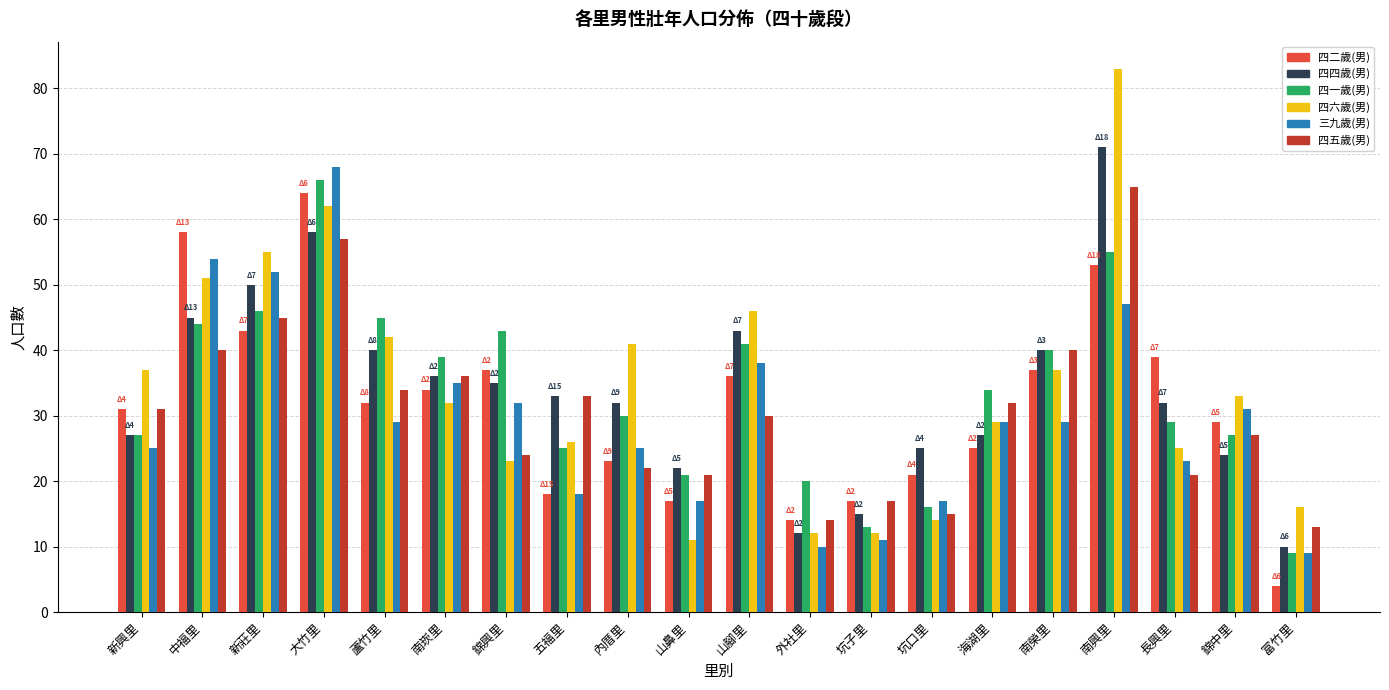

How many data points in 四二歲(男) are less than 32?

10